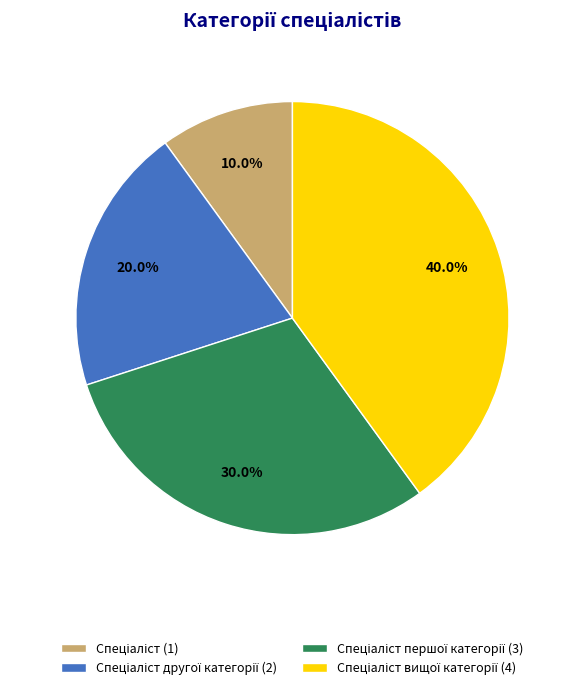

Does any single category account for the majority?

No